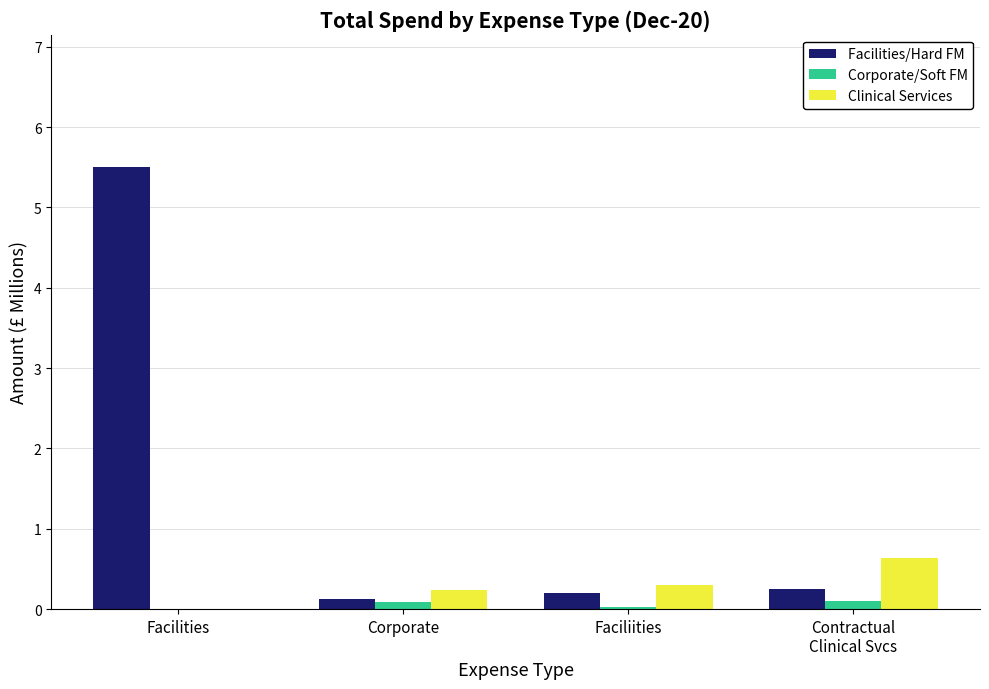

What is the difference between the Clinical Services values at Contractual
Clinical Svcs and Corporate?

0.4